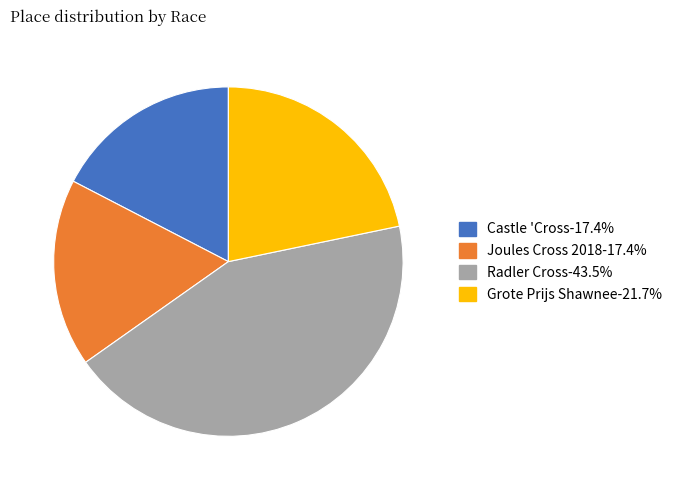

Do Joules Cross 2018 and Castle 'Cross together represent more than half of the pie?

No